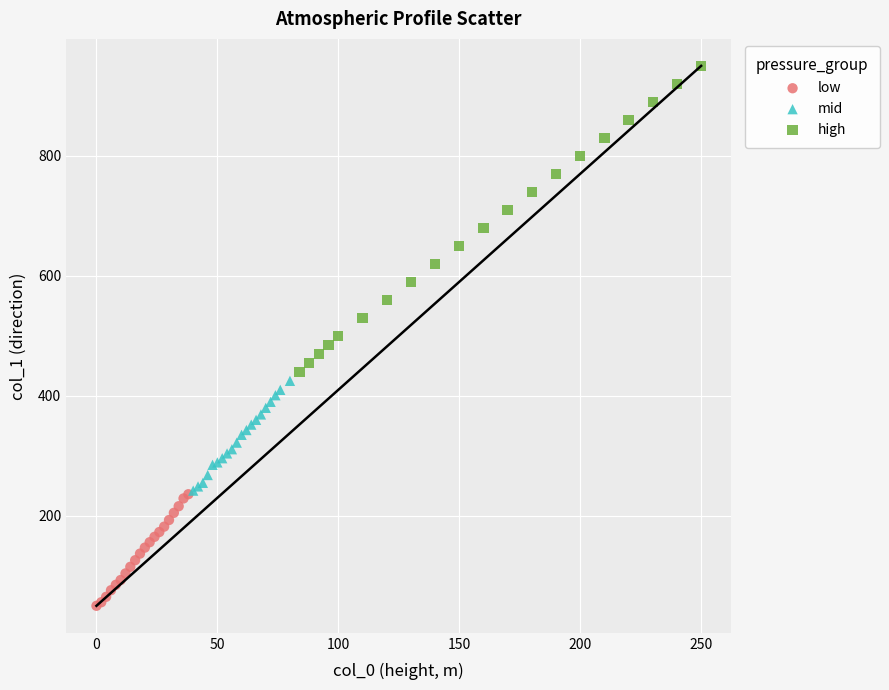

Which series reaches the minimum Y coordinate?

low